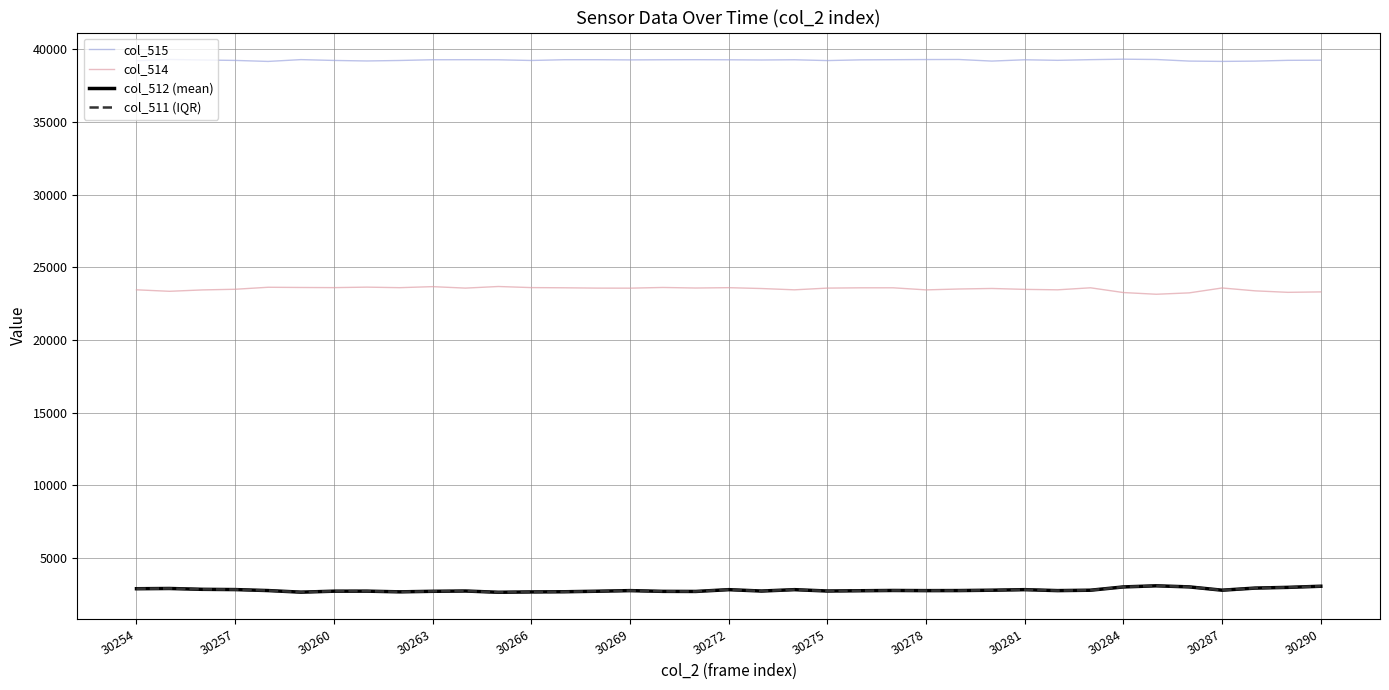

True or false: col_514 and col_515 intersect in this chart.

False